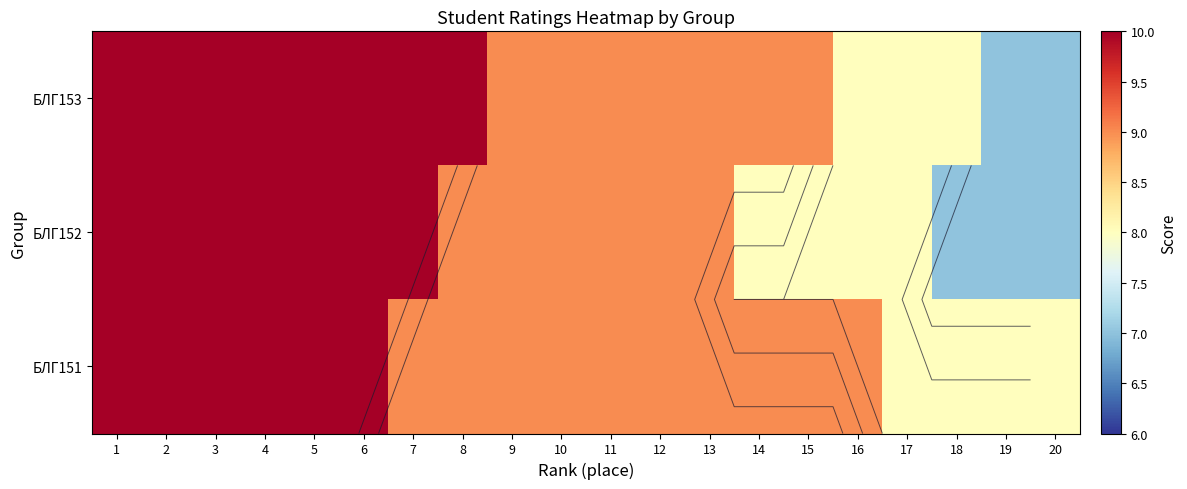

True or false: БЛГ152 has a value of 10 at 5.

True